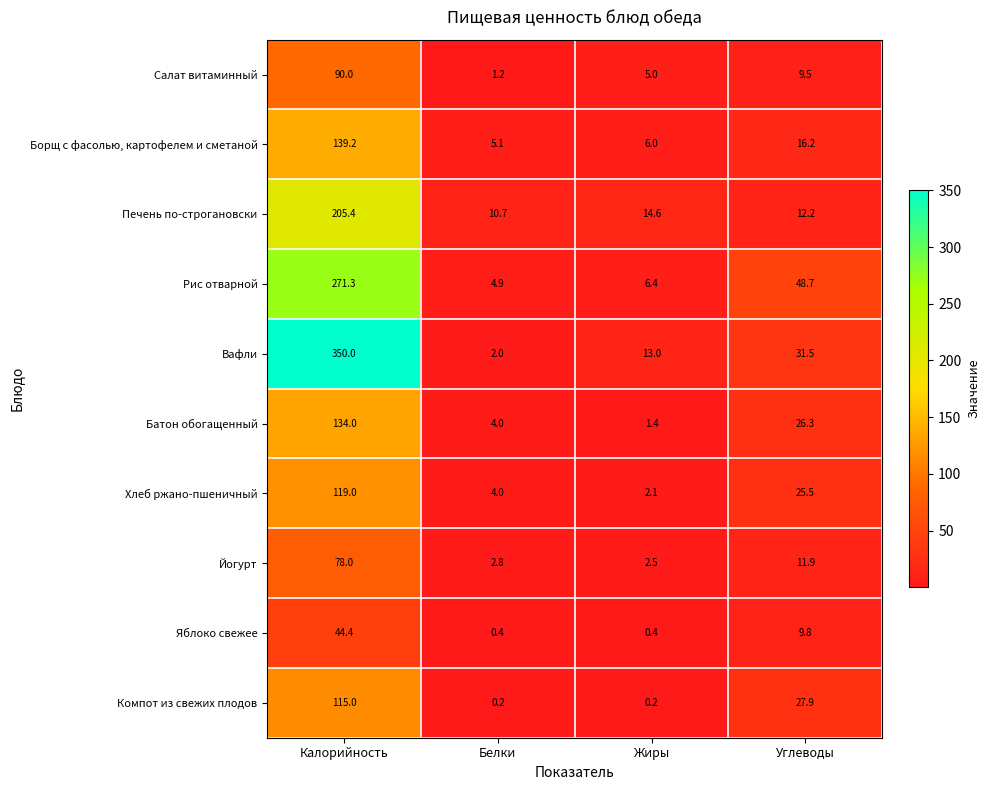

Where does the Салат витаминный series first go above 9?

Калорийность